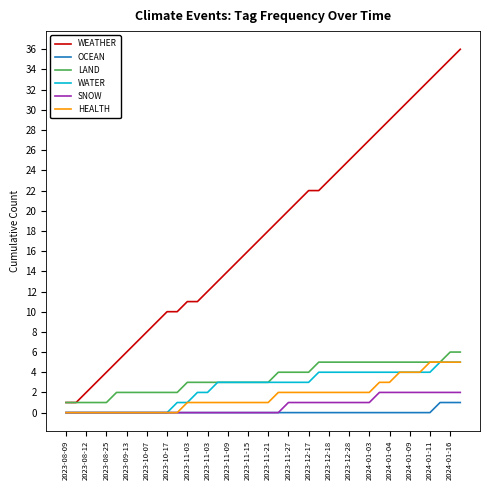

True or false: OCEAN and WEATHER intersect in this chart.

False